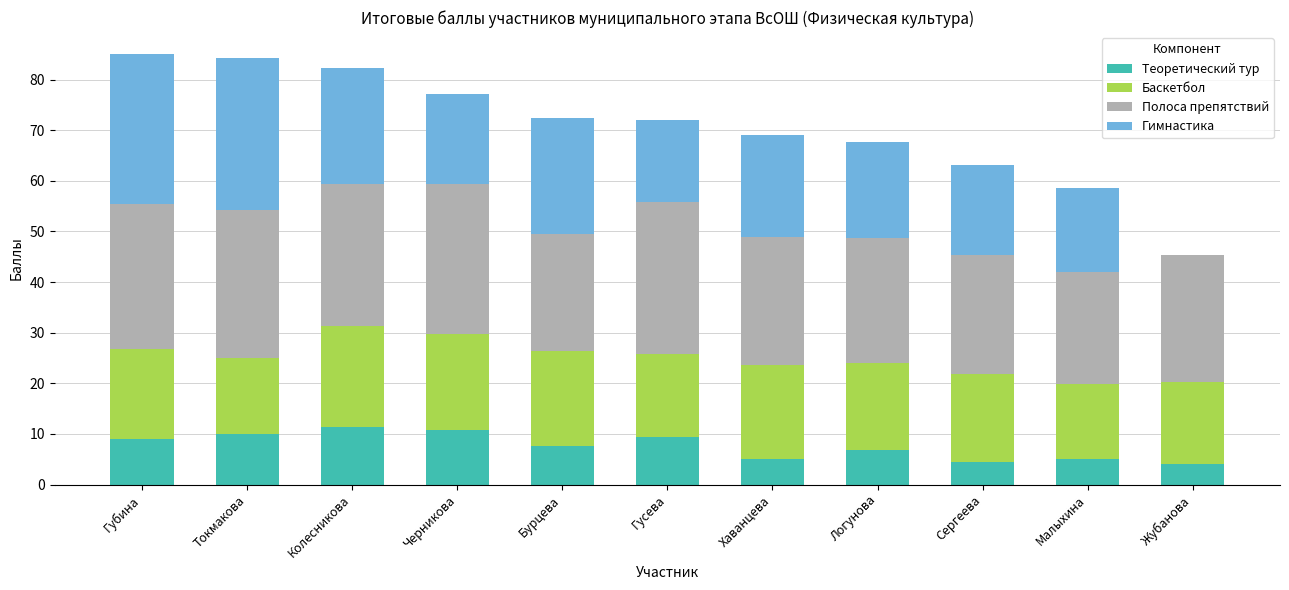

What is the highest value of the Теоретический тур series?

11.3